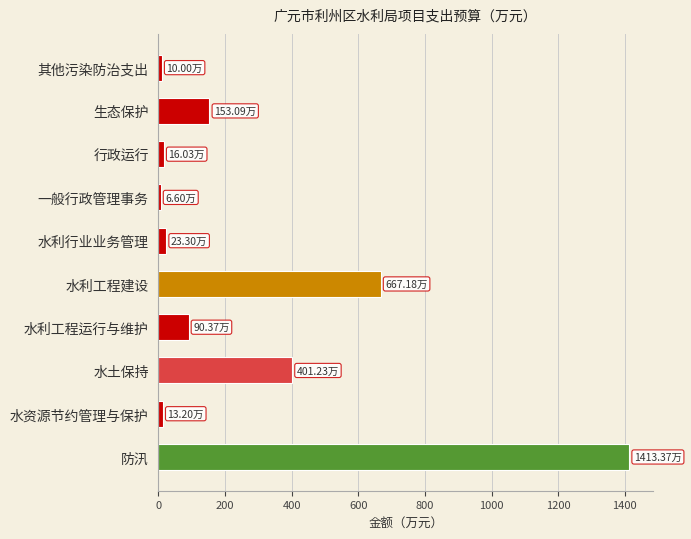

Which has a higher value, 防汛 or 水利行业业务管理?

防汛